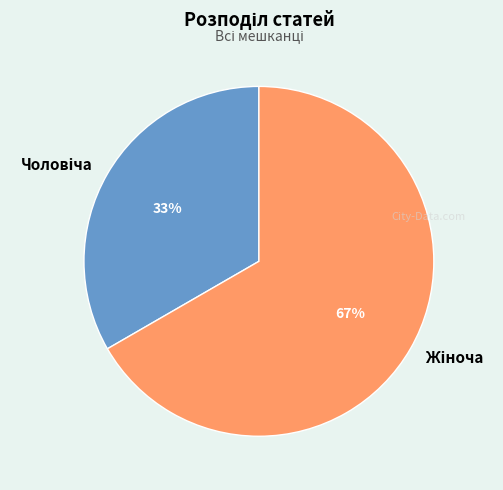

Is there any slice that represents more than half of the pie?

Yes